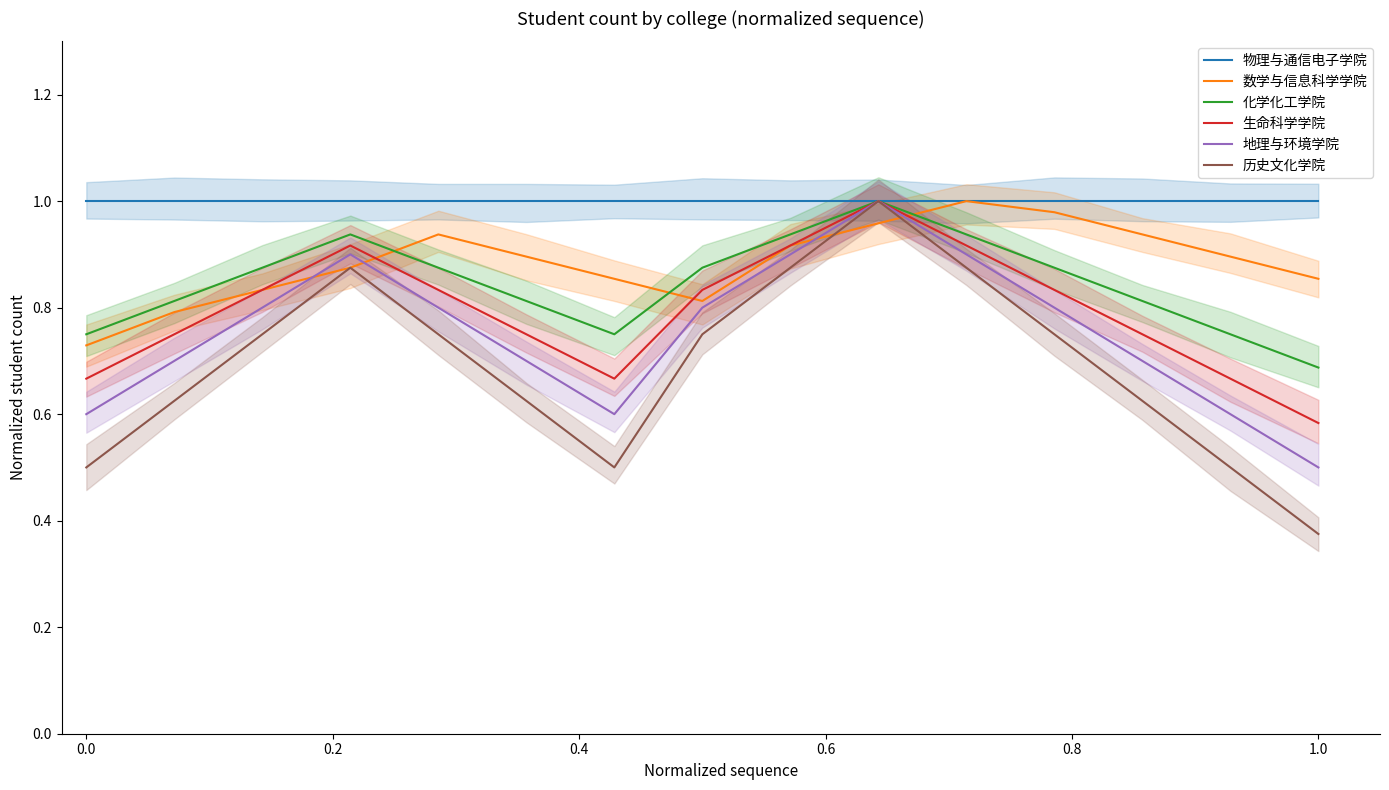

How many interior local peaks does the 化学化工学院 series have?

2